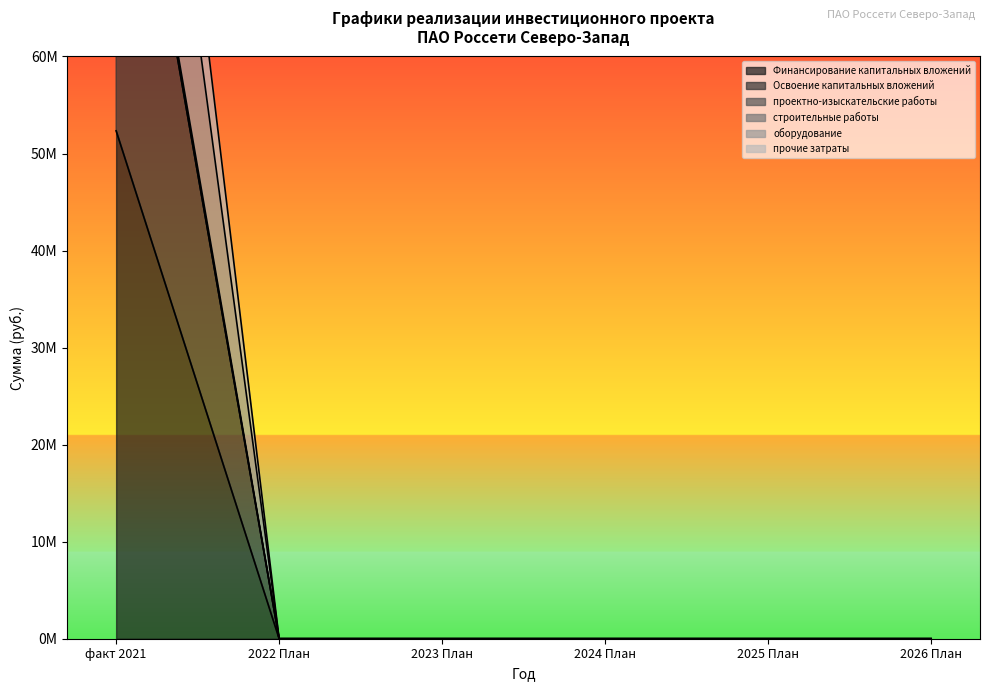

True or false: Финансирование капитальных вложений and проектно-изыскательские работы cross at least once.

False